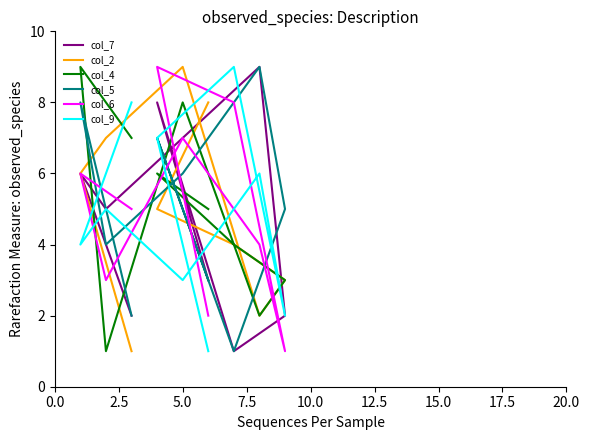

Which series has the largest total across all categories?

col_2